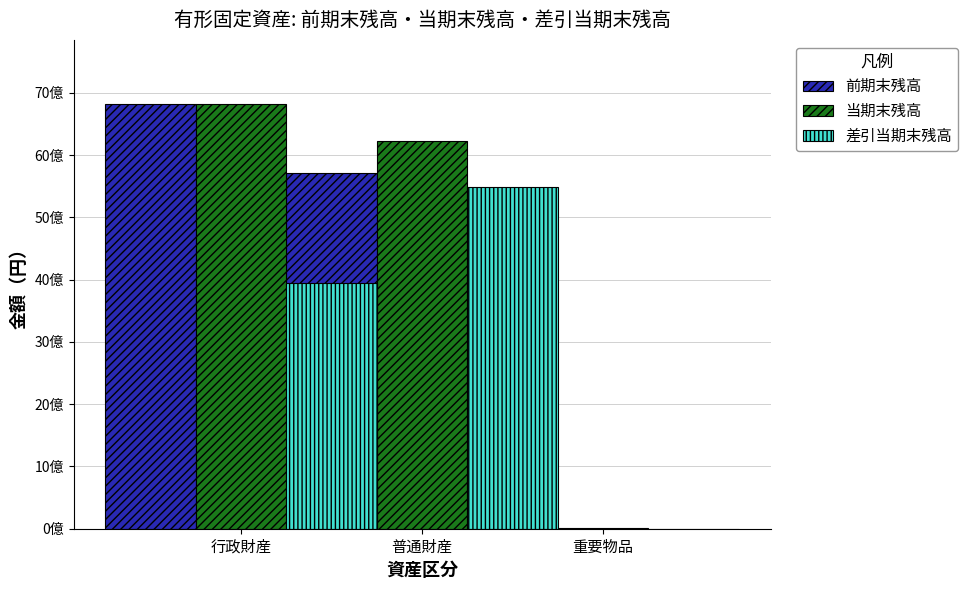

Rank the categories by 当期末残高 value from lowest to highest.

重要物品, 普通財産, 行政財産